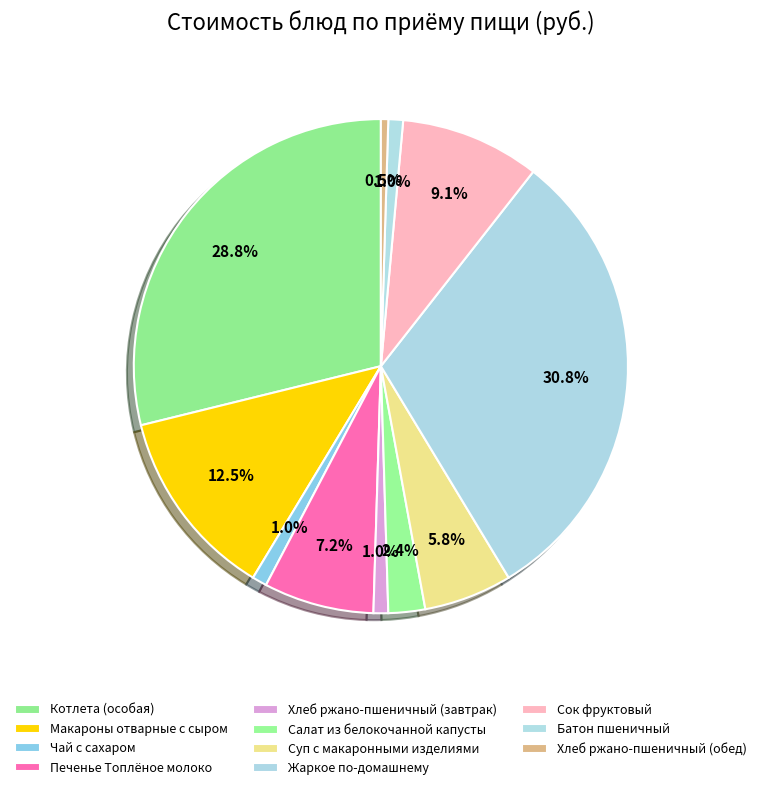

What portion of the pie excludes Хлеб ржано-пшеничный (обед)?

99.5%